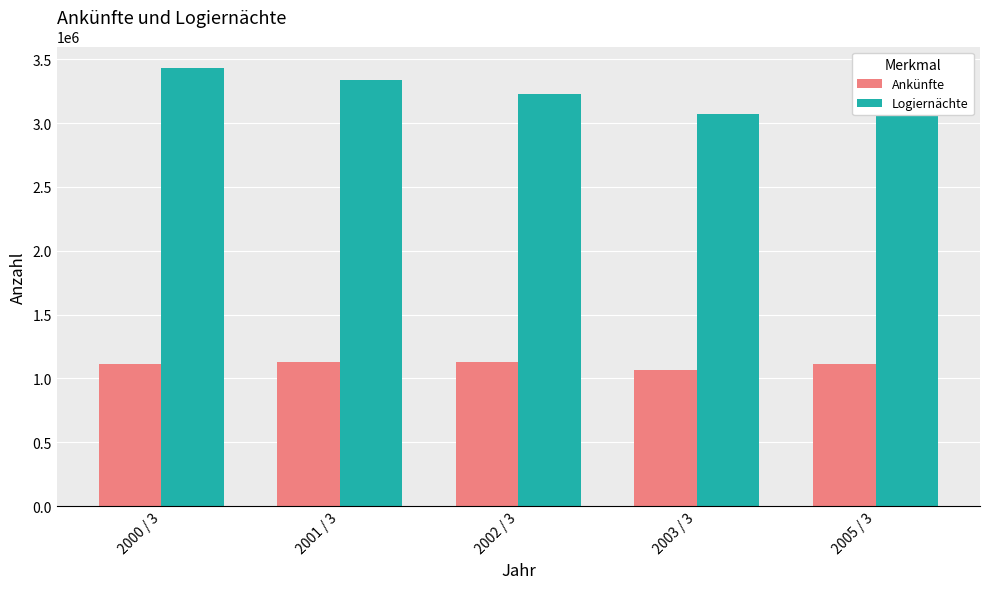

What is the approximate value of Ankünfte at 2003 / 3?

1065689